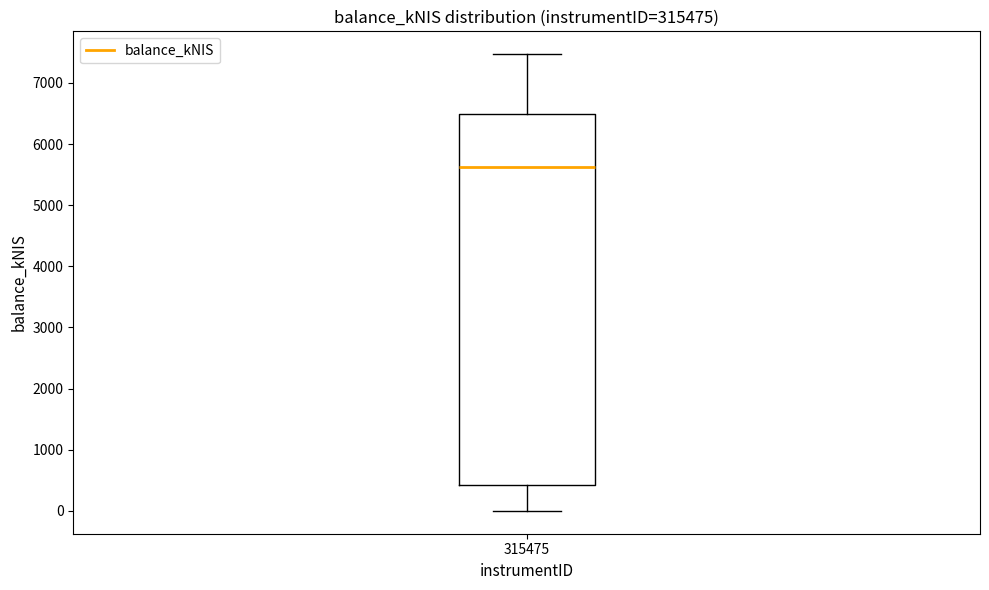

Where is the lower edge of the box at x = 315475 on the y-axis? The values are not printed on the chart, so give them approximately, as read against the axis.

400